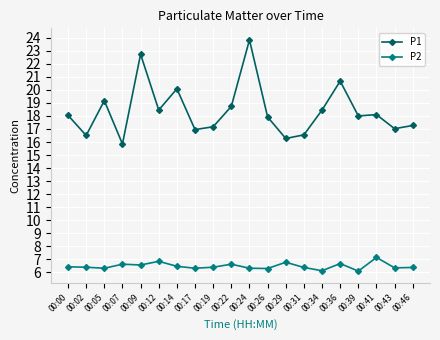

Which category has the lowest value in the P1 series?

00:07